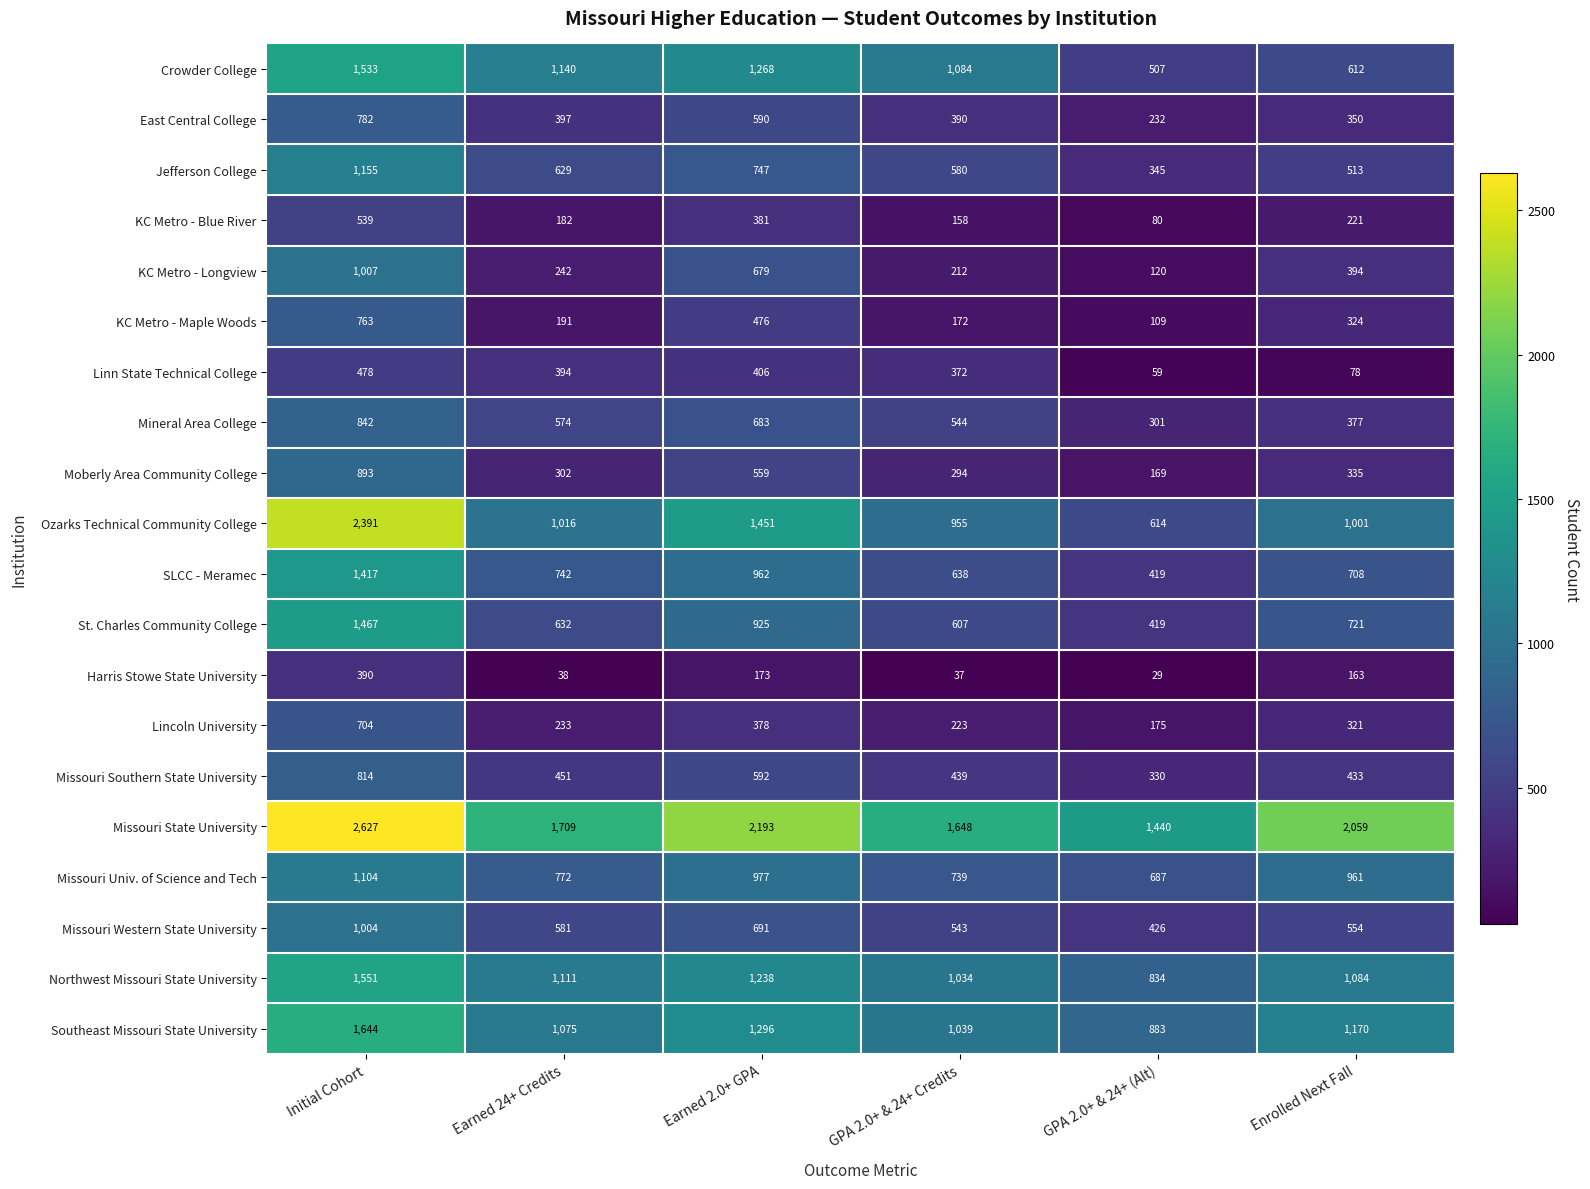

Between Initial Cohort and Earned 24+ Credits, which series saw the biggest shift?

Ozarks Technical Community College